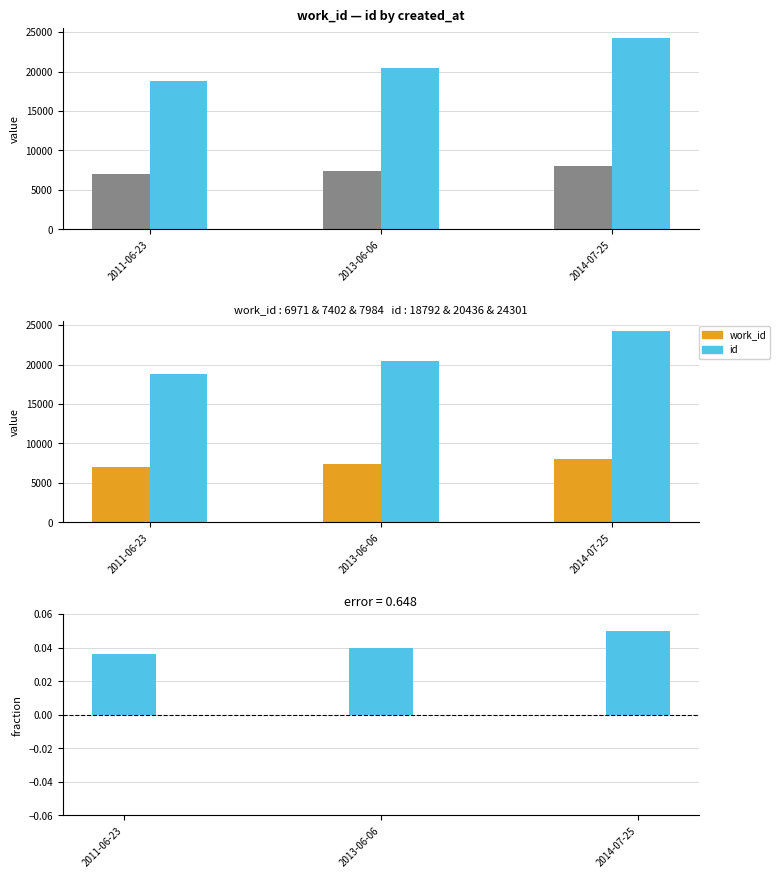

What is the label of the 3rd bar from the right?

2011-06-23